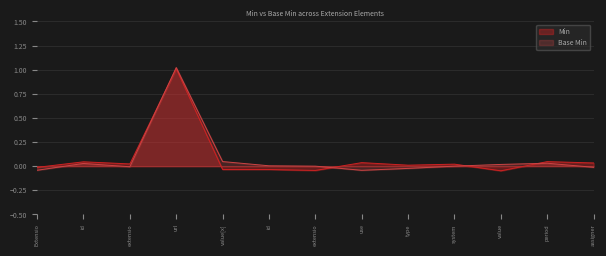

What is the label of the 10th point from the right?

url